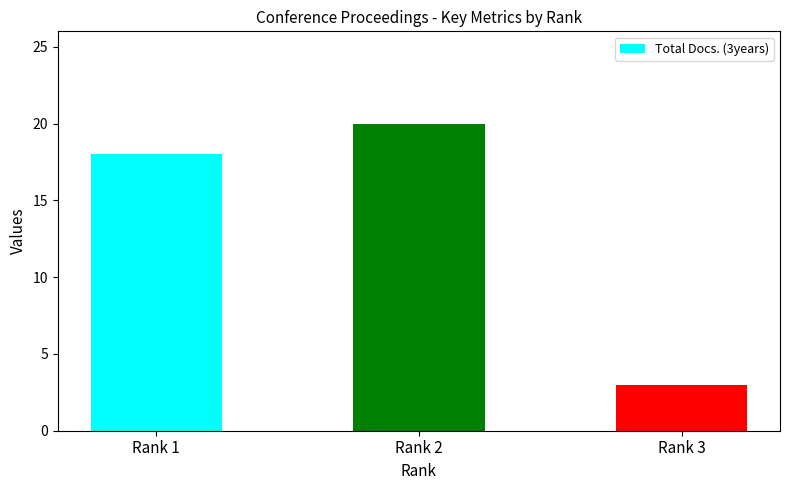

What is the ratio of the value at Rank 1 to the value at Rank 2?

0.9